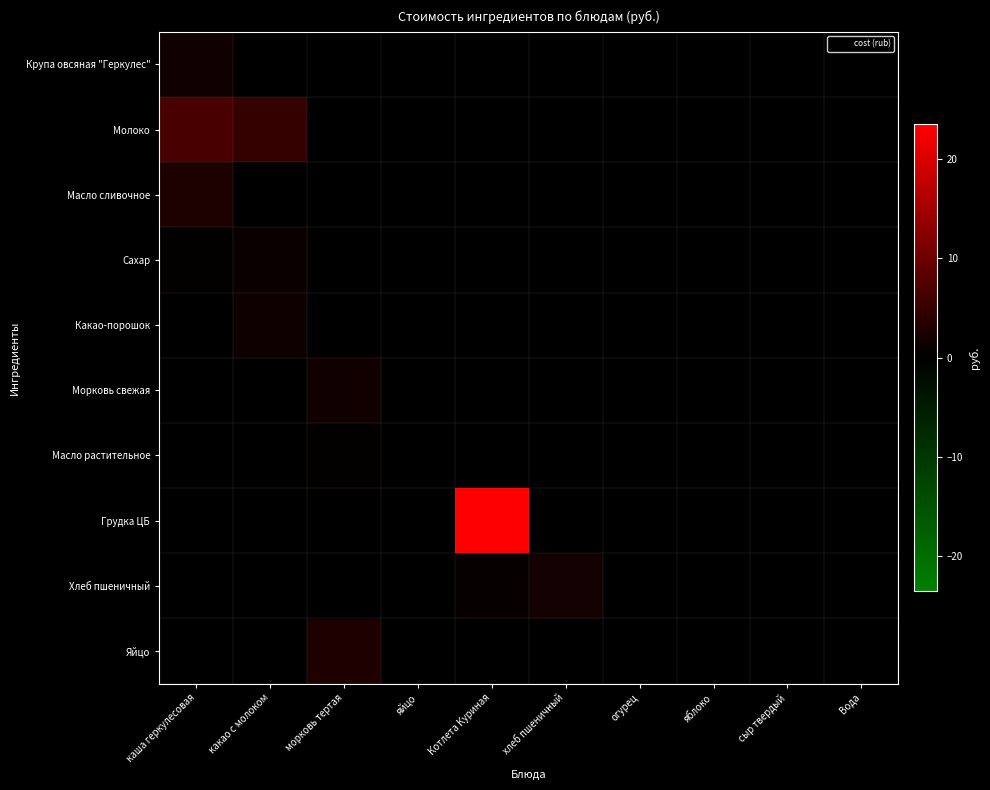

Reading left to right, transcribe all the data shown in this chart.

Крупа овсяная "Геркулес": каша геркулесовая=1.5	какао с молоком=0.0	морковь тертая=0.0	яйцо=0.0	Котлета Куриная=0.0	хлеб пшеничный=0.0	огурец=0.0	яблоко=0.0	сыр твердый=0.0	Вода=0.0
Молоко: каша геркулесовая=6.7	какао с молоком=4.8	морковь тертая=0.0	яйцо=0.0	Котлета Куриная=0.0	хлеб пшеничный=0.0	огурец=0.0	яблоко=0.0	сыр твердый=0.0	Вода=0.0
Масло сливочное: каша геркулесовая=2.8	какао с молоком=0.0	морковь тертая=0.0	яйцо=0.0	Котлета Куриная=0.0	хлеб пшеничный=0.0	огурец=0.0	яблоко=0.0	сыр твердый=0.0	Вода=0.0
Сахар: каша геркулесовая=0.2	какао с молоком=1.1	морковь тертая=0.0	яйцо=0.0	Котлета Куриная=0.0	хлеб пшеничный=0.0	огурец=0.0	яблоко=0.0	сыр твердый=0.0	Вода=0.0
Какао-порошок: каша геркулесовая=0.0	какао с молоком=1.4	морковь тертая=0.0	яйцо=0.0	Котлета Куриная=0.0	хлеб пшеничный=0.0	огурец=0.0	яблоко=0.0	сыр твердый=0.0	Вода=0.0
Морковь свежая: каша геркулесовая=0.0	какао с молоком=0.0	морковь тертая=1.6	яйцо=0.0	Котлета Куриная=0.0	хлеб пшеничный=0.0	огурец=0.0	яблоко=0.0	сыр твердый=0.0	Вода=0.0
Масло растительное: каша геркулесовая=0.0	какао с молоком=0.0	морковь тертая=0.3	яйцо=0.0	Котлета Куриная=0.0	хлеб пшеничный=0.0	огурец=0.0	яблоко=0.0	сыр твердый=0.0	Вода=0.0
Грудка ЦБ: каша геркулесовая=0.0	какао с молоком=0.0	морковь тертая=0.0	яйцо=0.0	Котлета Куриная=23.5	хлеб пшеничный=0.0	огурец=0.0	яблоко=0.0	сыр твердый=0.0	Вода=0.0
Хлеб пшеничный: каша геркулесовая=0.0	какао с молоком=0.0	морковь тертая=0.0	яйцо=0.0	Котлета Куриная=0.7	хлеб пшеничный=1.8	огурец=0.0	яблоко=0.0	сыр твердый=0.0	Вода=0.0
Яйцо: каша геркулесовая=0.0	какао с молоком=0.0	морковь тертая=2.8	яйцо=0.0	Котлета Куриная=0.0	хлеб пшеничный=0.0	огурец=0.0	яблоко=0.0	сыр твердый=0.0	Вода=0.0